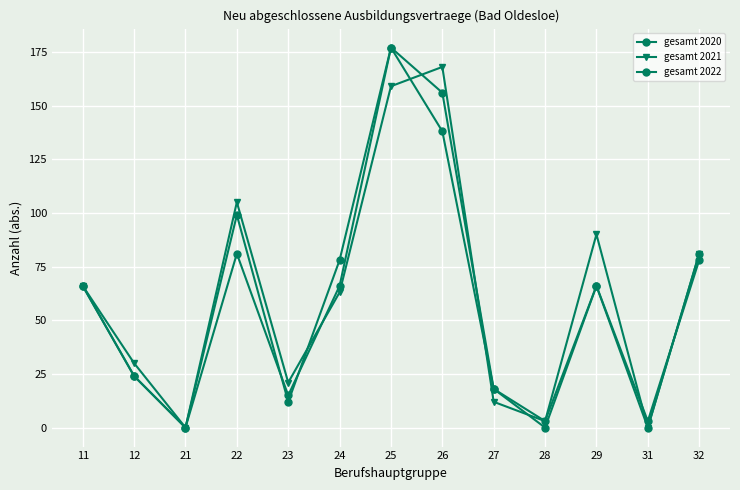

How many lines are shown in the chart?

3